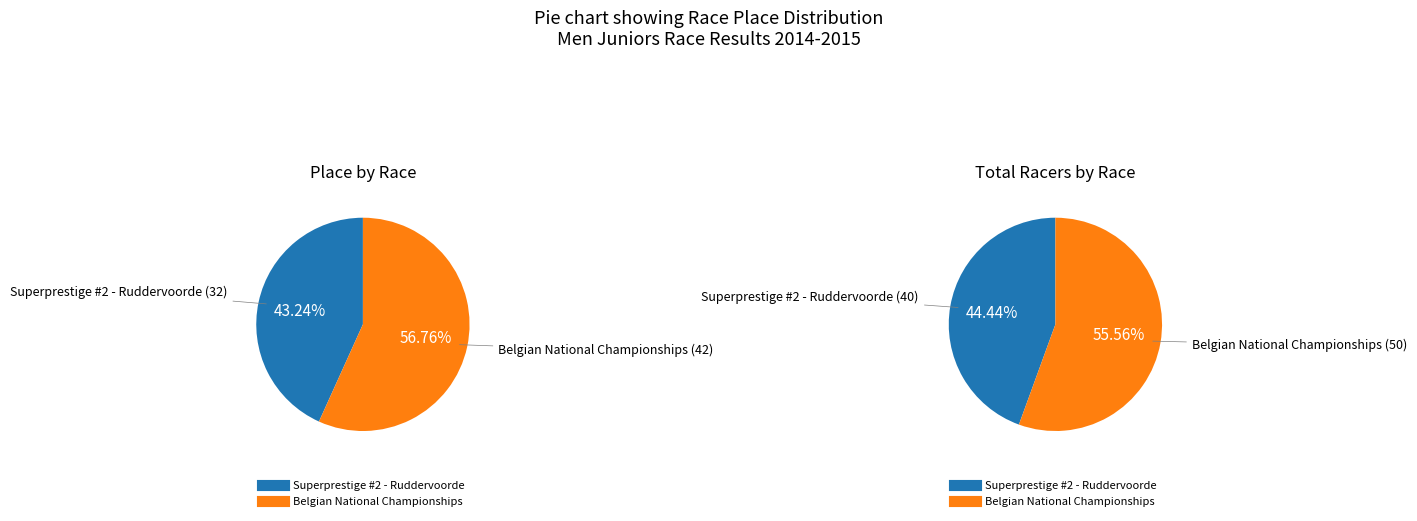

Approximately how many times larger is the value at Superprestige #2 - Ruddervoorde compared to Belgian National Championships?

0.8